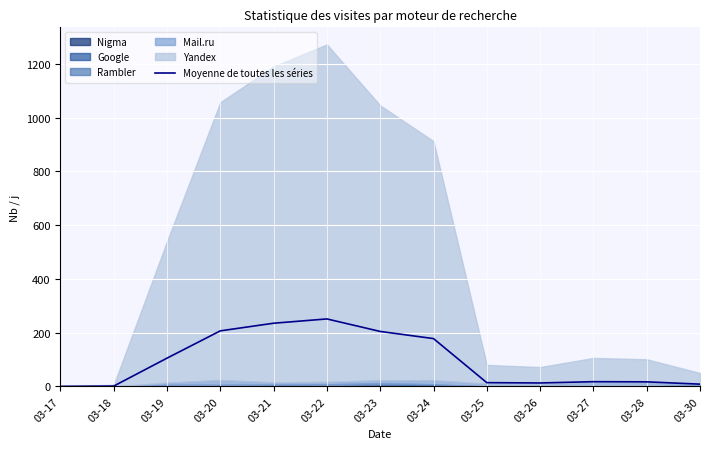

How many points are lower than both their immediate neighbors (excluding endpoints)?

1